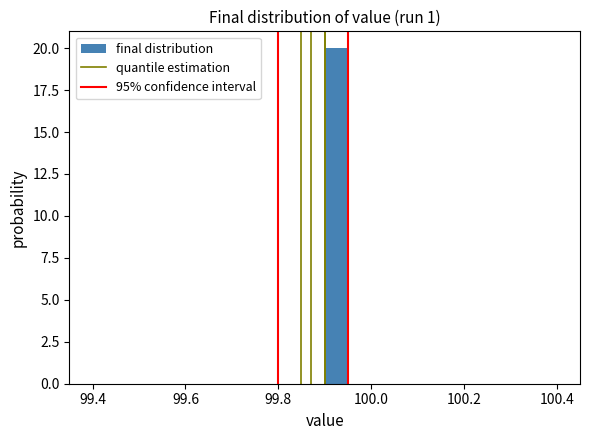

Around what value on the x-axis is the tallest bar? Give the approximate position of its centre, as read against the axis.

99.92